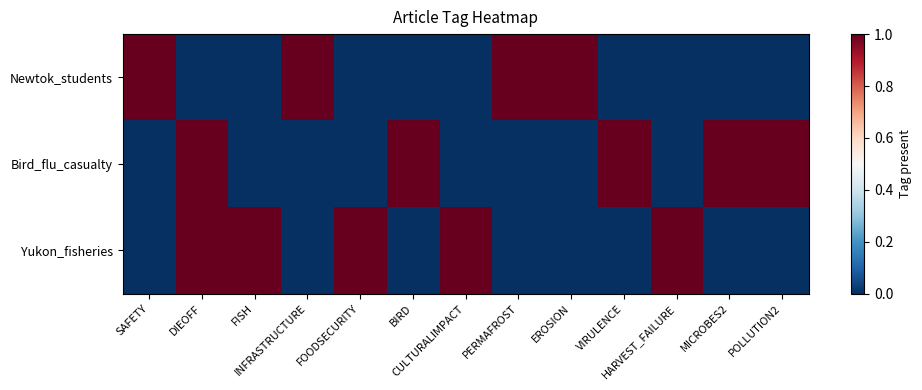

What is the total value across all series at VIRULENCE?

1